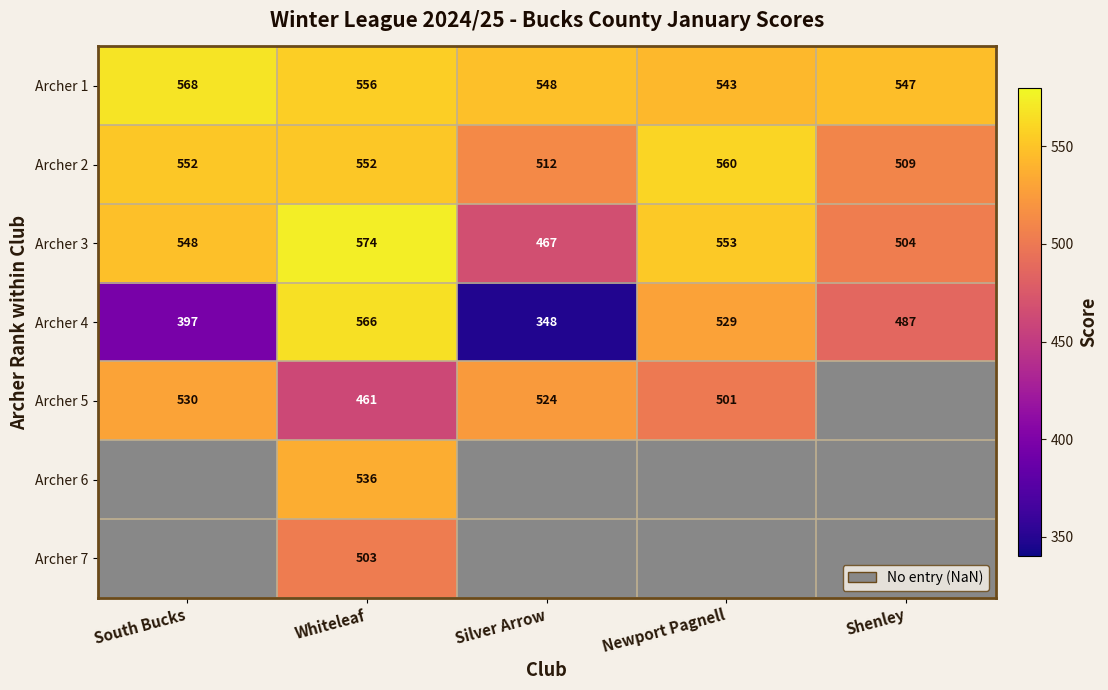

The value of Archer 3 at Whiteleaf is 574. True or false?

True